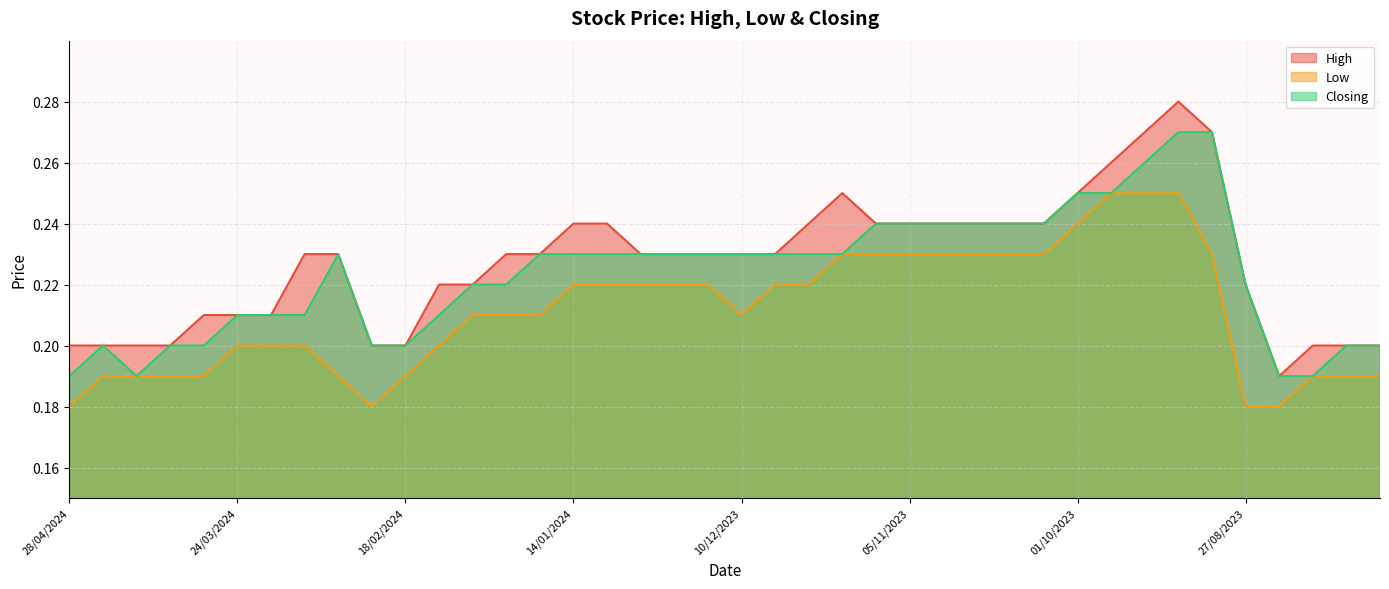

What is the sum of all Closing values?

8.9